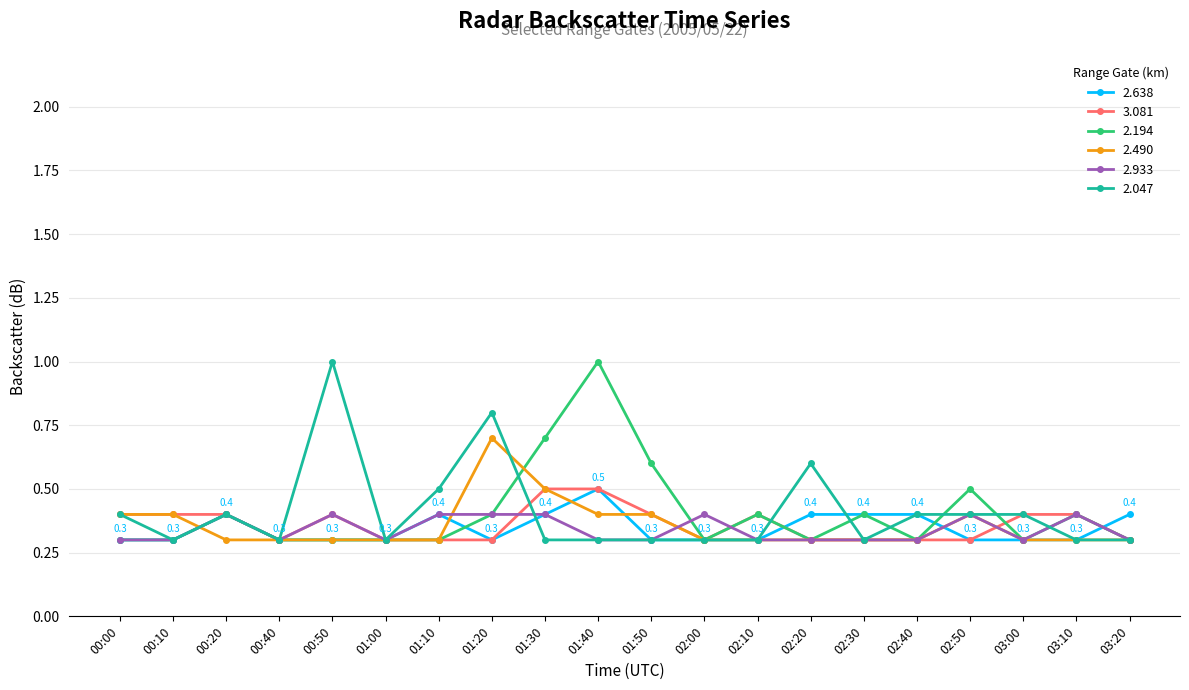

What is the total value across all series at 01:50?

2.3